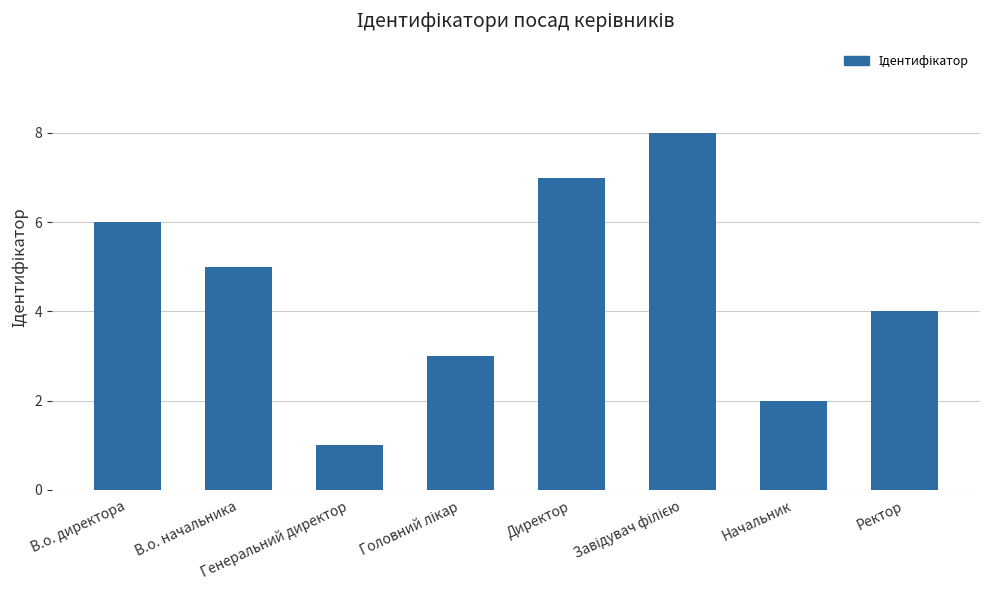

Where is the data nearest to the value 4?

Ректор